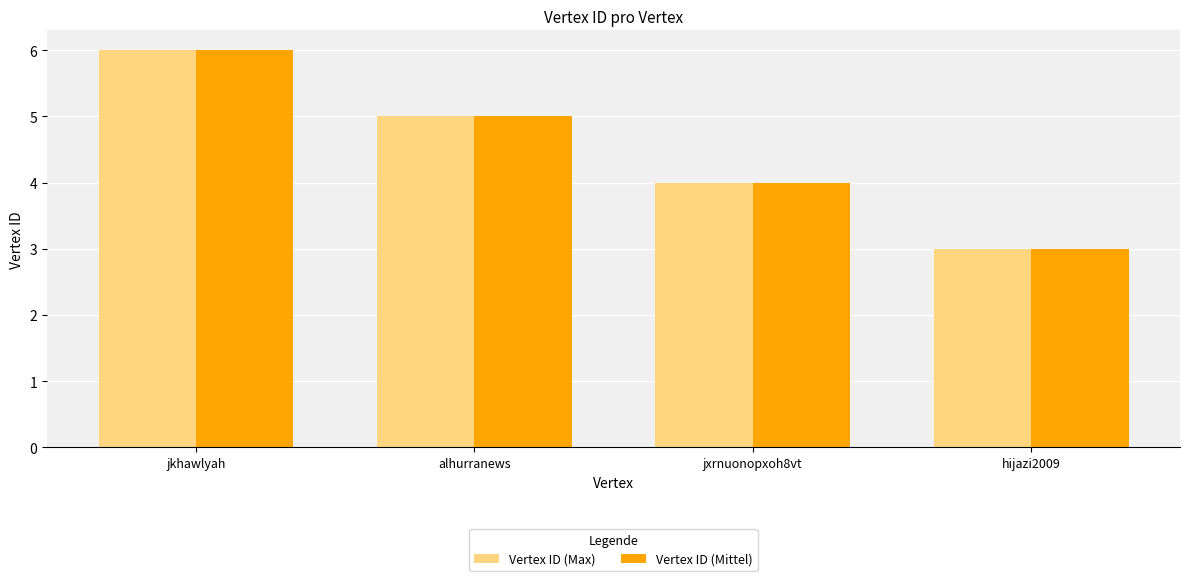

Reading left to right, extract all data points from this chart.

Vertex ID (Max): 6	5	4	3
Vertex ID (Mittel): 6	5	4	3